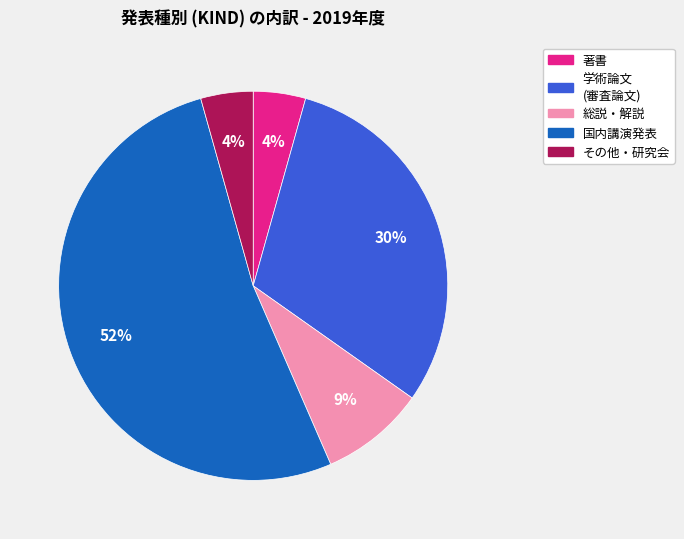

Does any single category account for the majority?

Yes